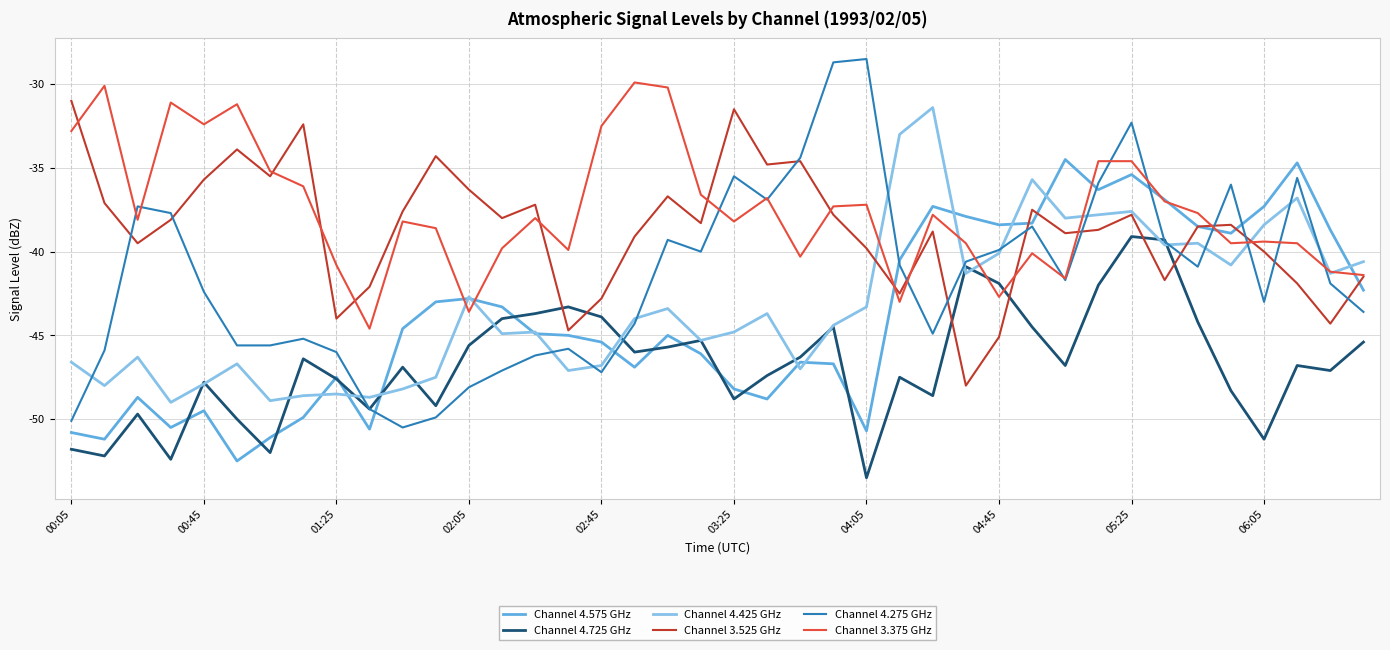

Which series has the widest spread of values?

Channel 4.275 GHz